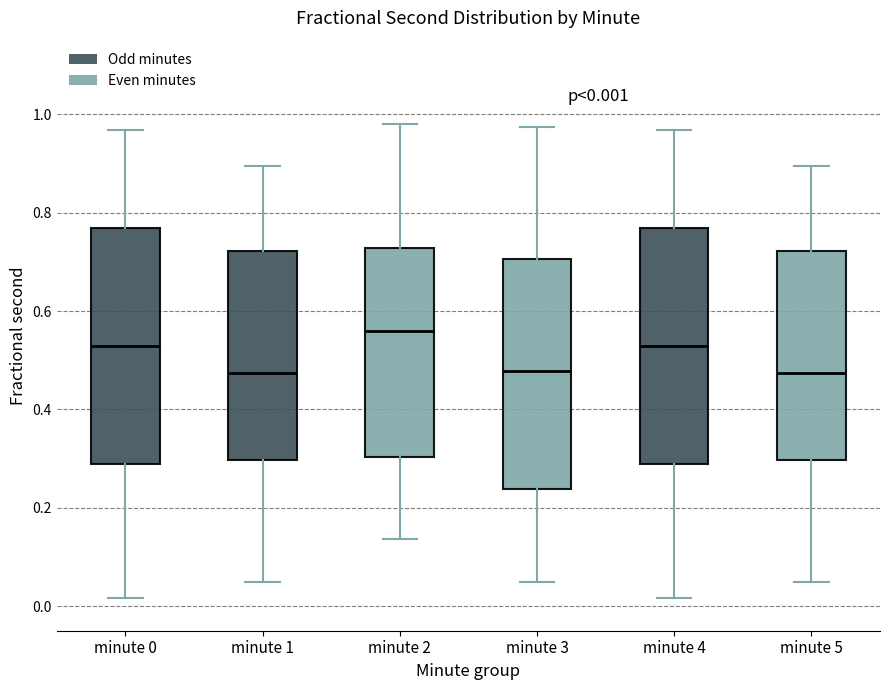

Which box's median line is the highest?

minute 2